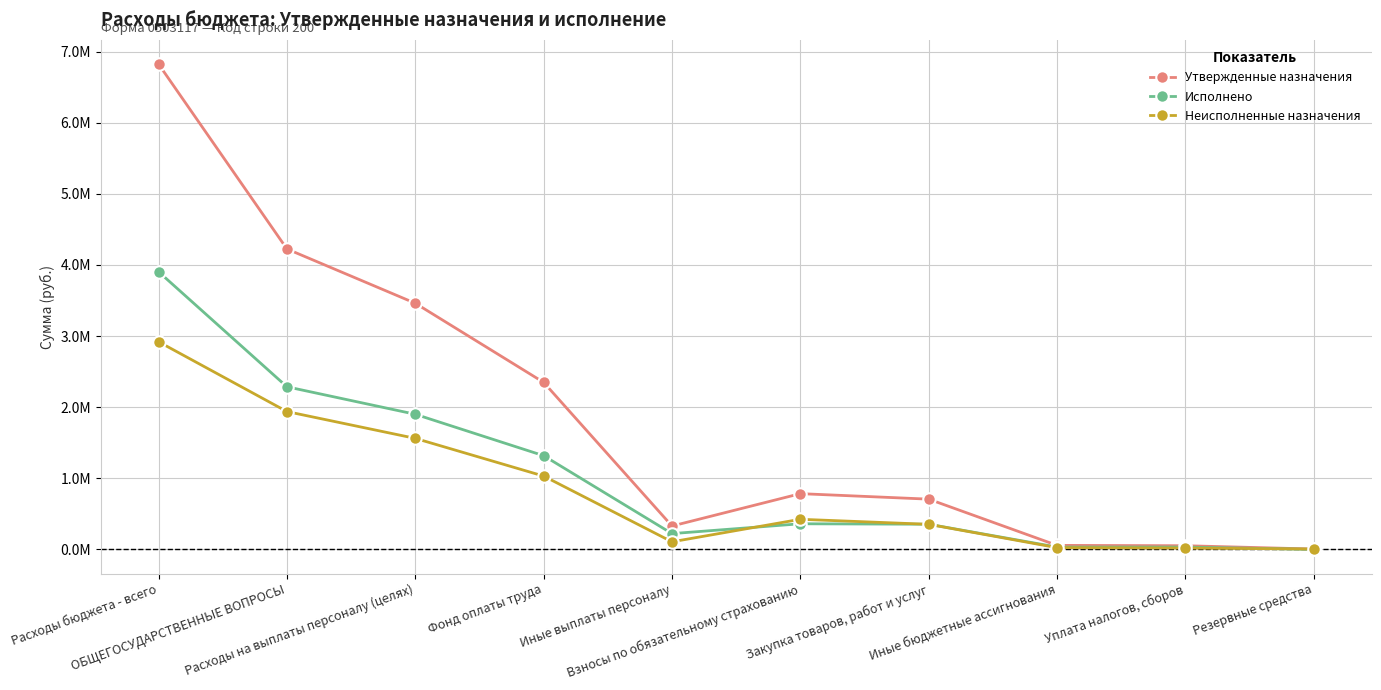

Reading left to right, transcribe all the data shown in this chart.

Утвержденные назначения: Расходы бюджета - всего=6824400.0	ОБЩЕГОСУДАРСТВЕННЫЕ ВОПРОСЫ=4225100.0	Расходы на выплаты персоналу (целях)=3461600.0	Фонд оплаты труда=2348900.0	Иные выплаты персоналу=328700.0	Взносы по обязательному страхованию=784000.0	Закупка товаров, работ и услуг=706700.0	Иные бюджетные ассигнования=56700.0	Уплата налогов, сборов=51700.0	Резервные средства=5000.0
Исполнено: Расходы бюджета - всего=3904400.2	ОБЩЕГОСУДАРСТВЕННЫЕ ВОПРОСЫ=2286751.1	Расходы на выплаты персоналу (целях)=1900315.9	Фонд оплаты труда=1317848.2	Иные выплаты персоналу=222012.5	Взносы по обязательному страхованию=360455.3	Закупка товаров, работ и услуг=353952.0	Иные бюджетные ассигнования=32483.1	Уплата налогов, сборов=32483.1	Резервные средства=0.0
Неисполненные назначения: Расходы бюджета - всего=2919999.8	ОБЩЕГОСУДАРСТВЕННЫЕ ВОПРОСЫ=1938348.9	Расходы на выплаты персоналу (целях)=1561284.1	Фонд оплаты труда=1031051.8	Иные выплаты персоналу=106687.5	Взносы по обязательному страхованию=423544.7	Закупка товаров, работ и услуг=352748.0	Иные бюджетные ассигнования=24216.9	Уплата налогов, сборов=19216.9	Резервные средства=5000.0